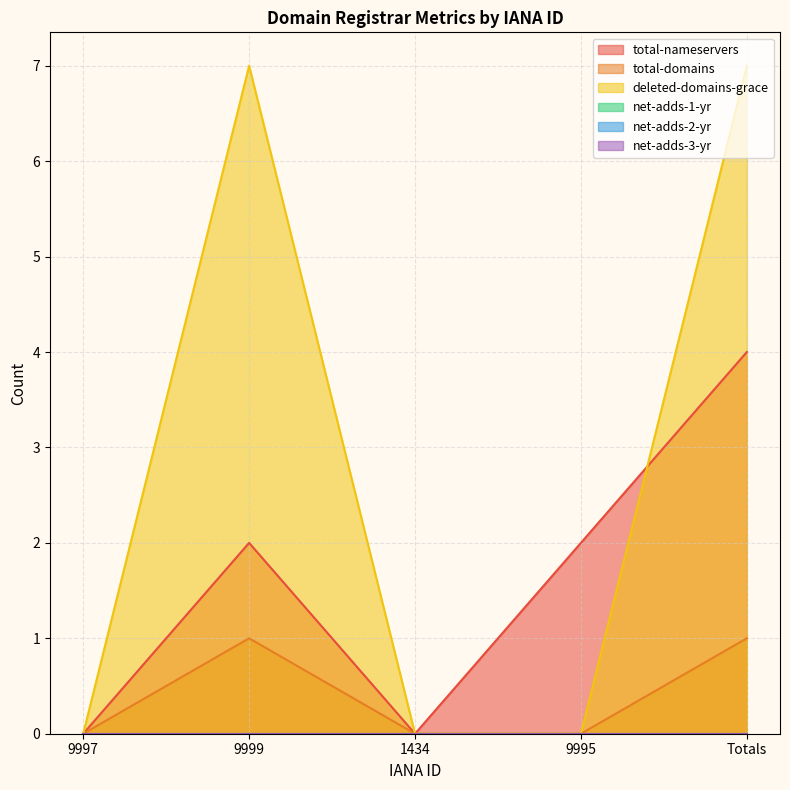

Rank the series at 1434 from lowest to highest value.

total-nameservers, total-domains, deleted-domains-grace